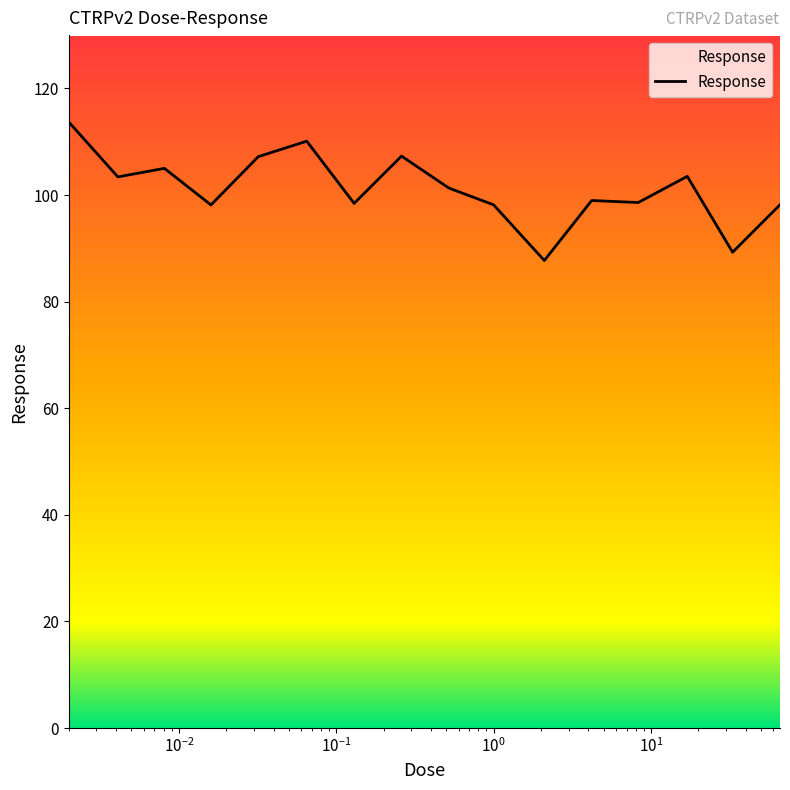

True or false: the data has more than 1 interior local peaks.

True